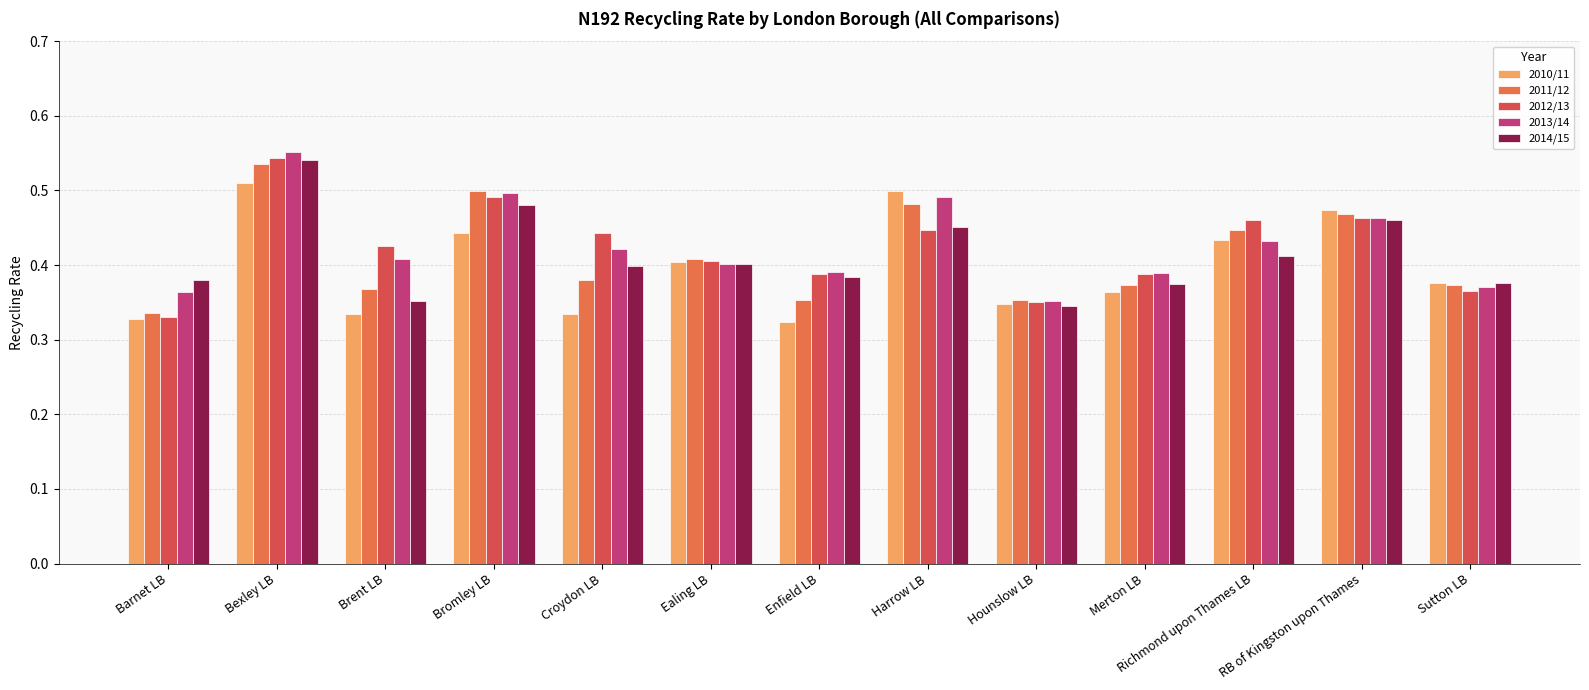

What is the average value of the 2010/11 series?

0.4